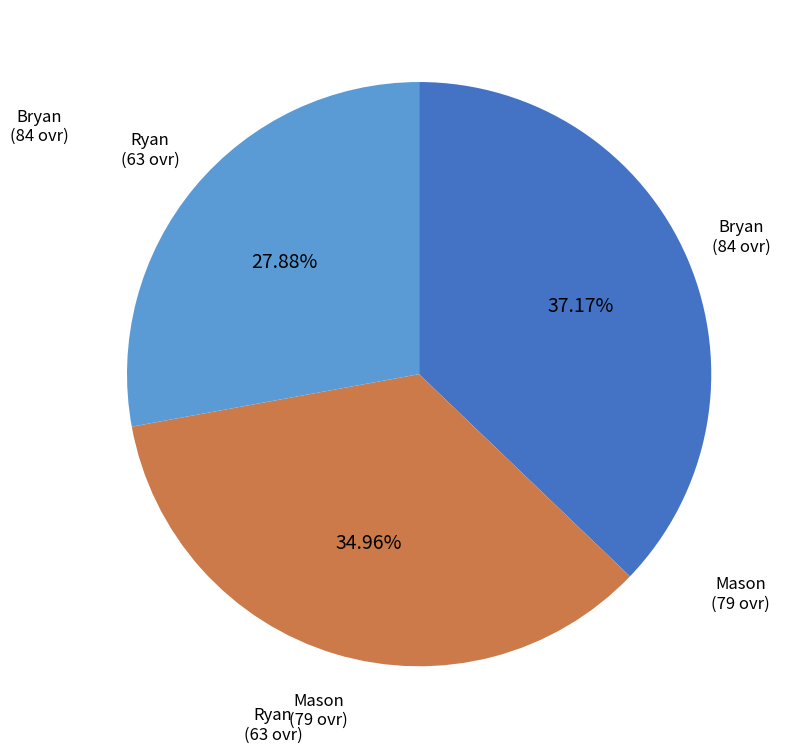

Is there a majority slice in this chart?

No